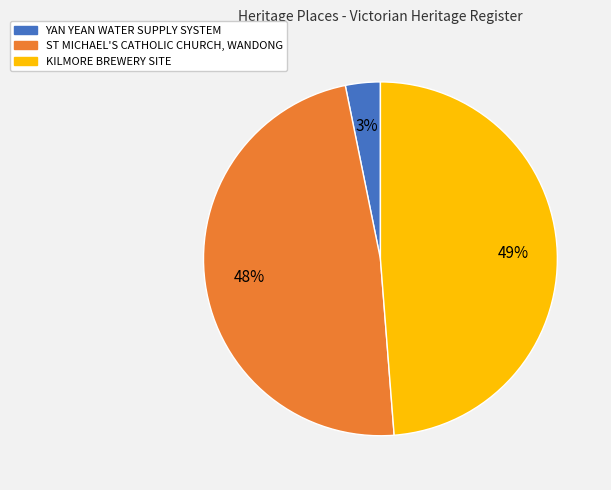

To the nearest percent, what portion does YAN YEAN WATER SUPPLY SYSTEM represent?

3%